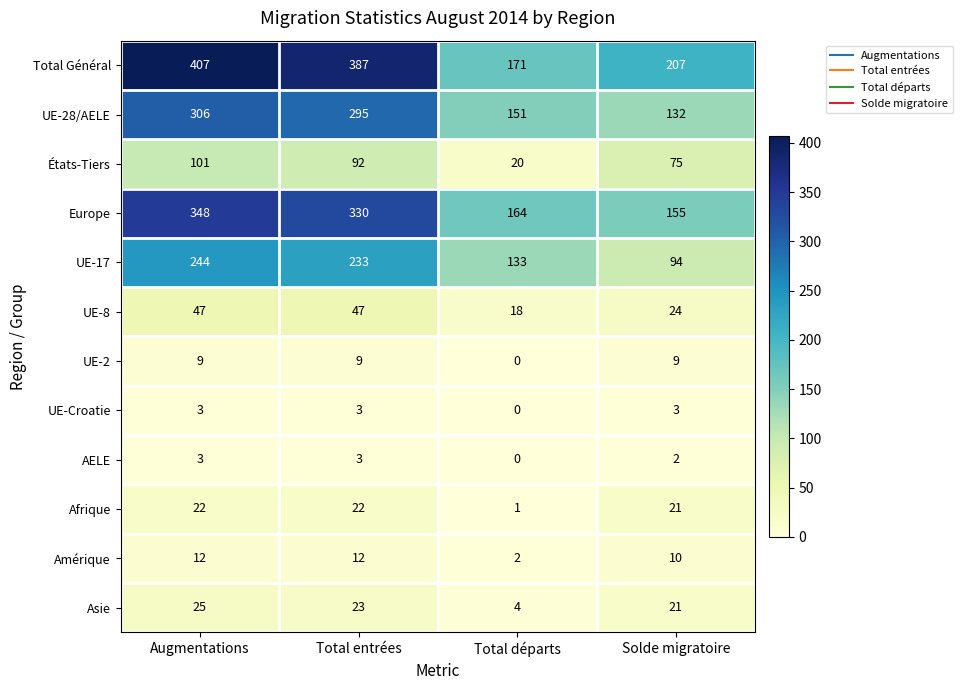

What is the greatest value displayed?

407